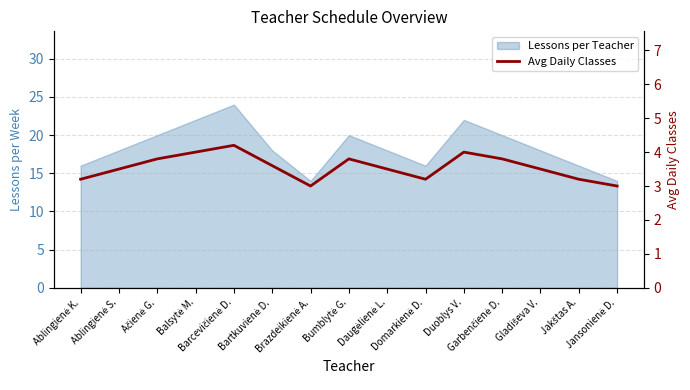

What is the minimum value shown in the chart?

3.0